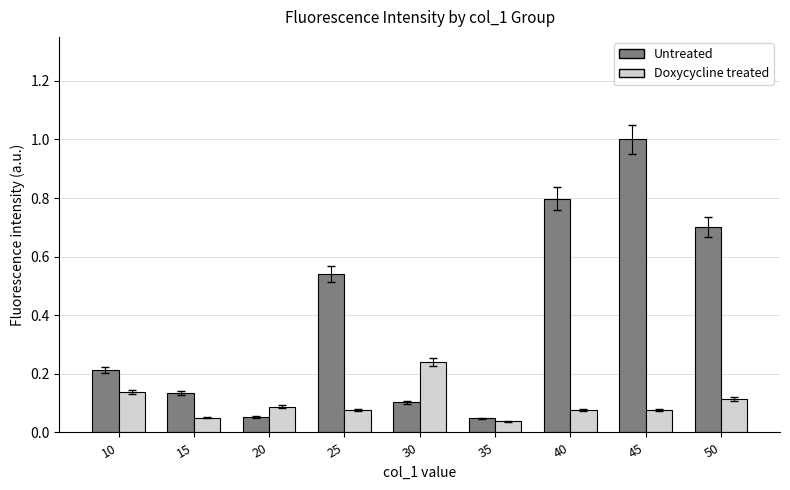

At which category is the sum across all series the highest?

45